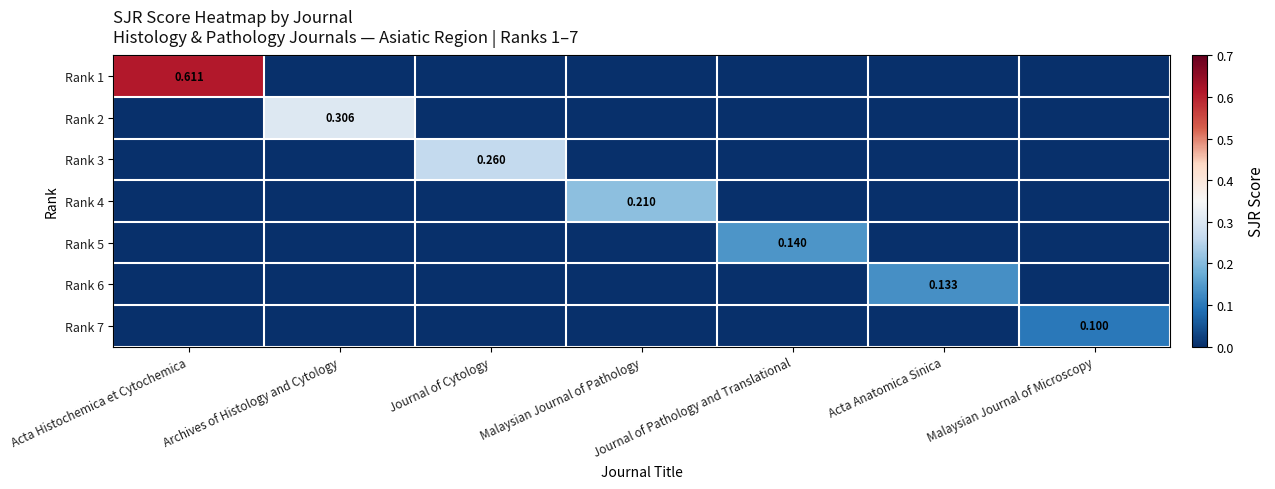

Between Archives of Histology and Cytology and Malaysian Journal of Pathology, which series saw the biggest shift?

Rank 2